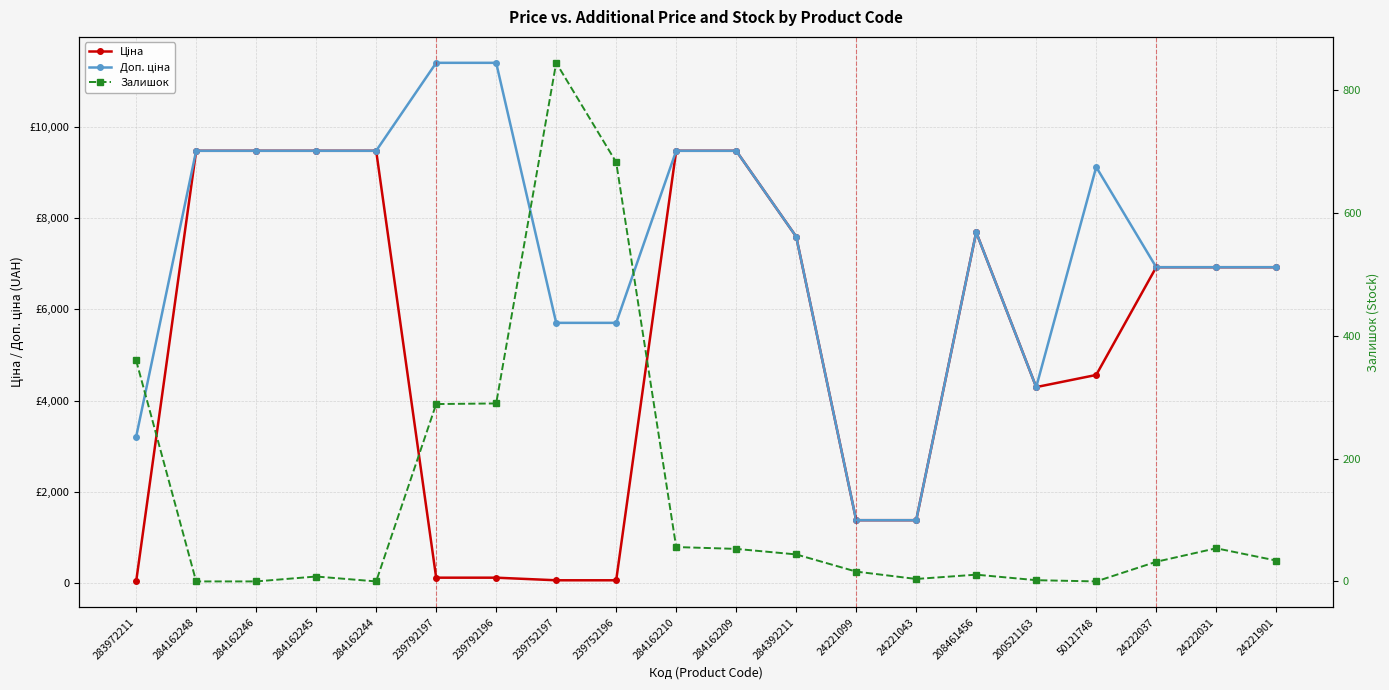

How many interior local valleys does the Доп. ціна series have?

1